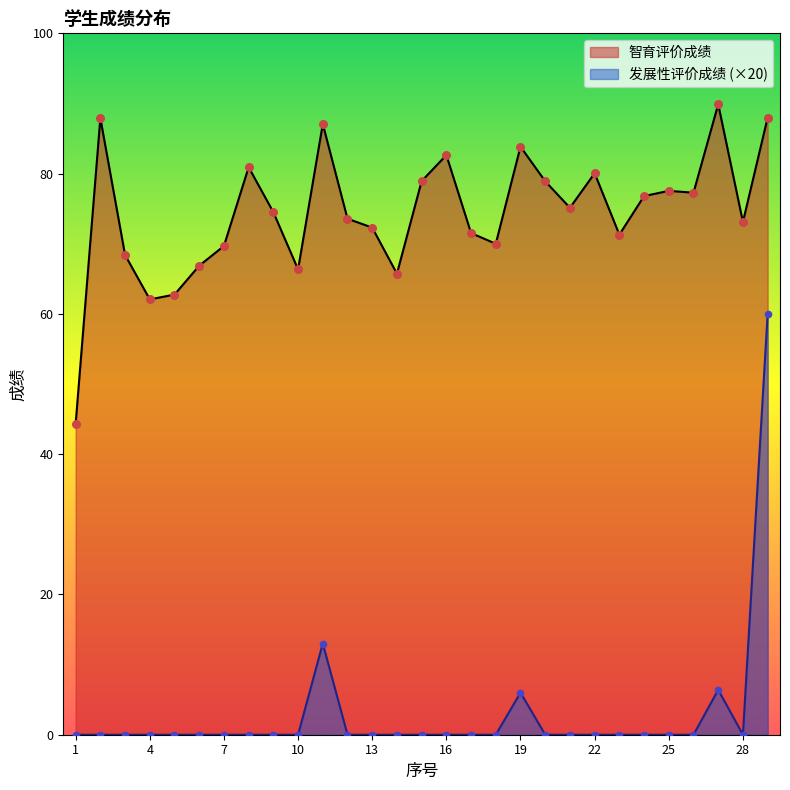

Which series contains the highest Y value?

智育评价成绩